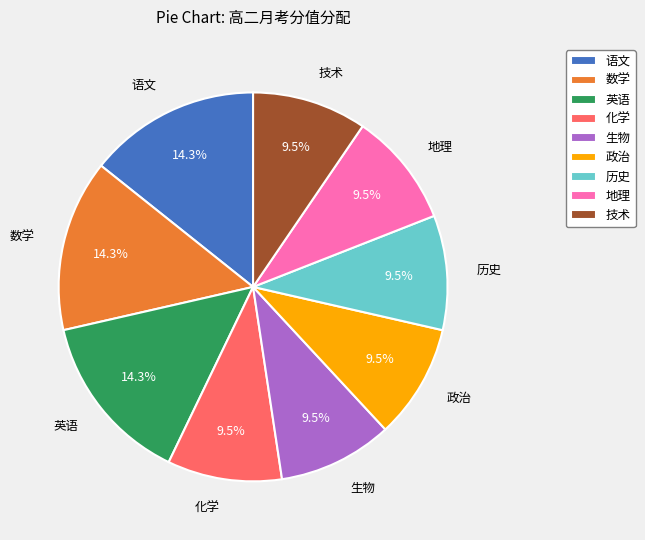

Is there a majority slice in this chart?

No